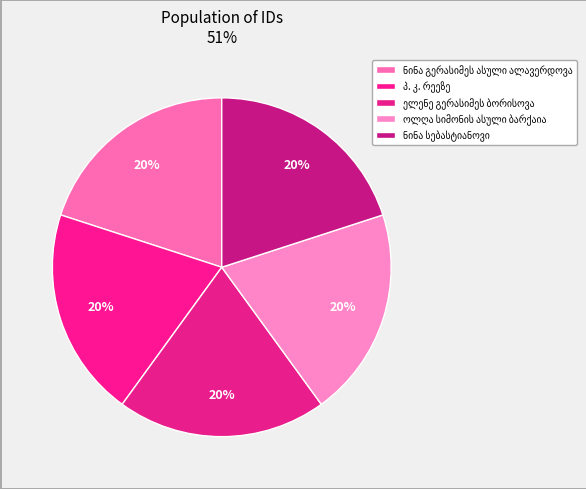

True or false: ნინა სებასტიანოვი accounts for 27% of the total.

False